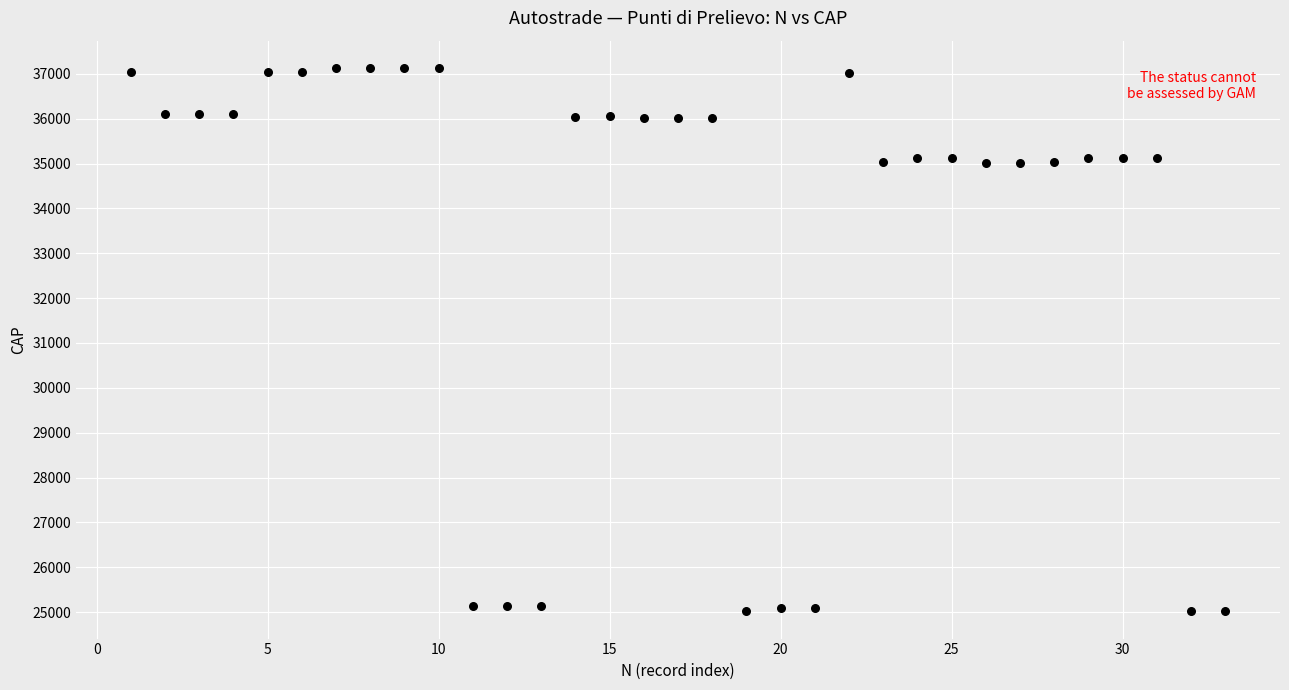

What is the range of Y values (max minus min)?

12122